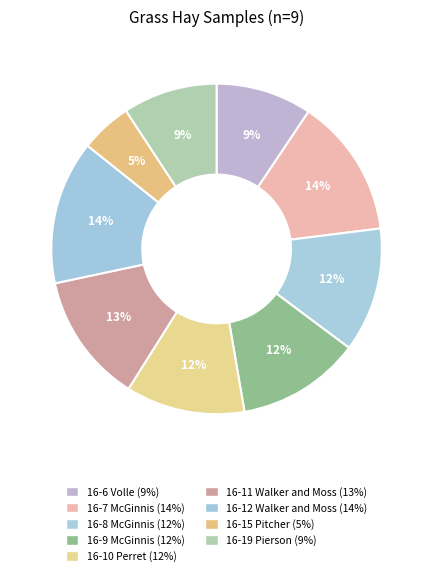

To the nearest percent, what percentage of the pie is 16-11 Walker and Moss?

13%